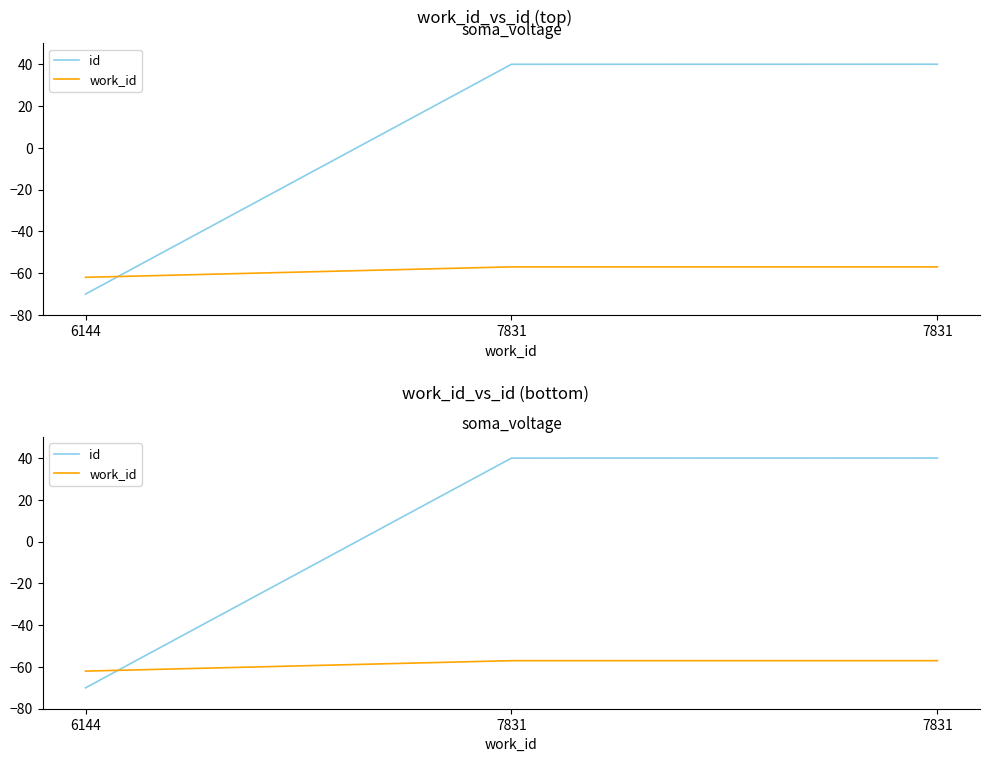

At 7831, list the series in order from largest to smallest.

id, work_id